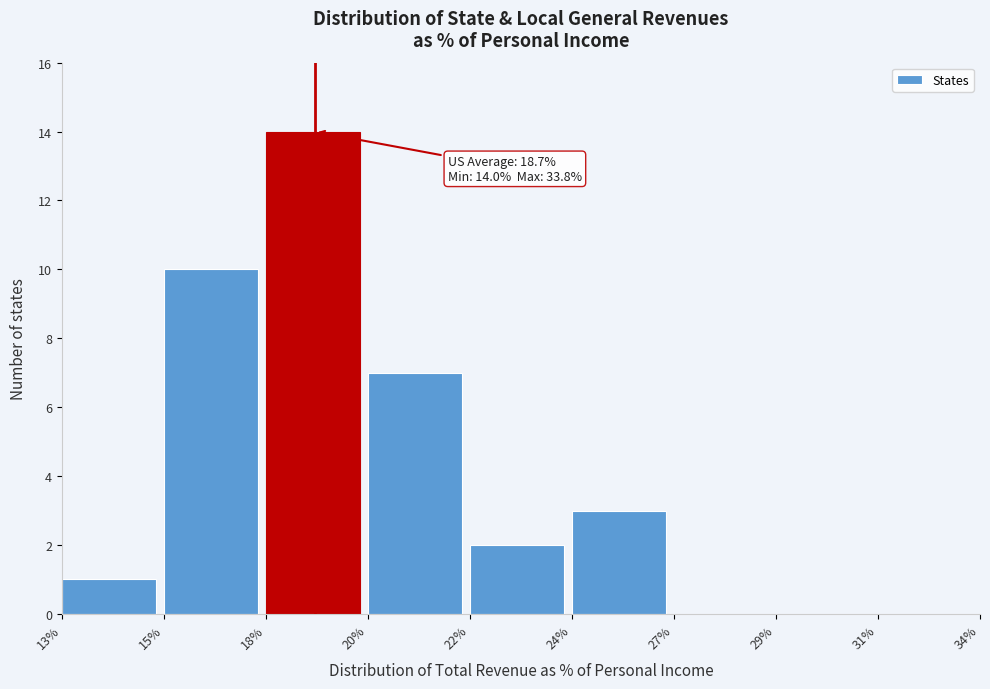

Reading right to left, transcribe all the data shown in this chart.

31%=0	29%=0	27%=0	24%=3	22%=2	20%=7	18%=14	15%=10	13%=1